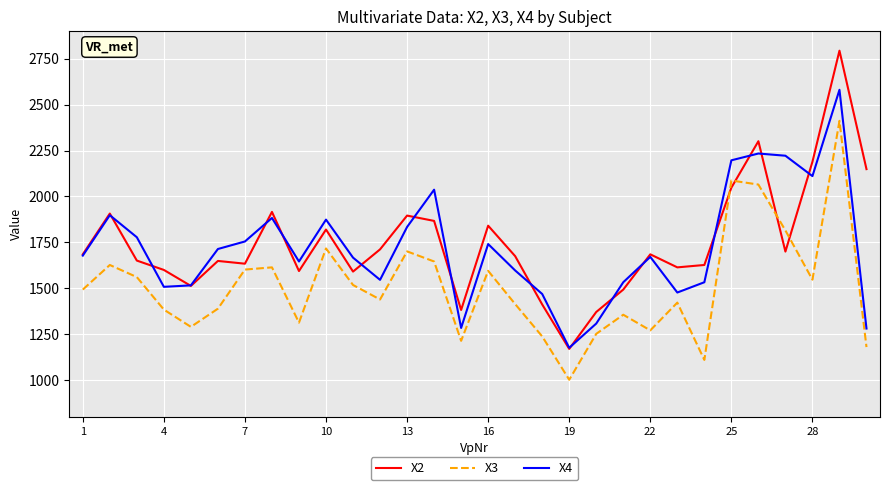

What is the maximum value for X4?

2581